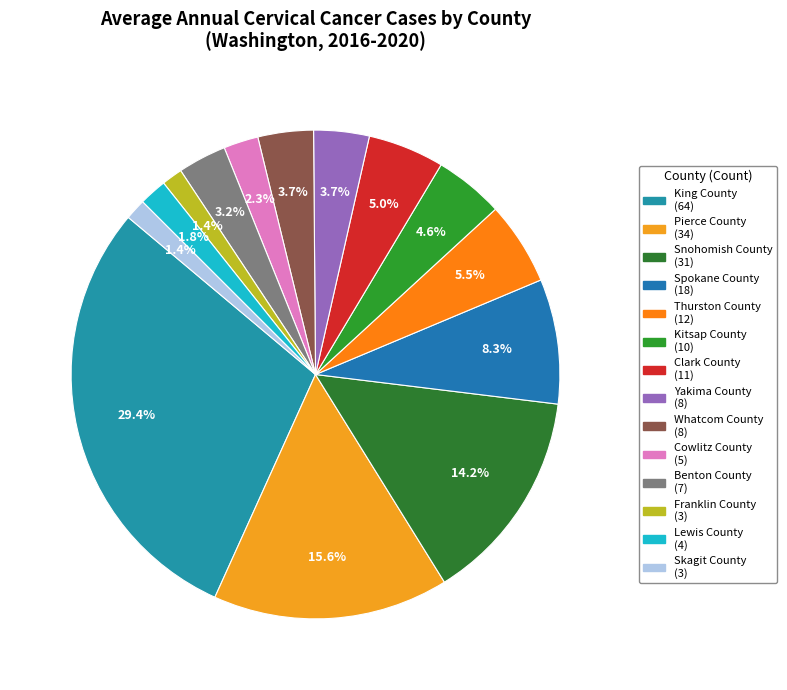

Which slice is the largest?

King County